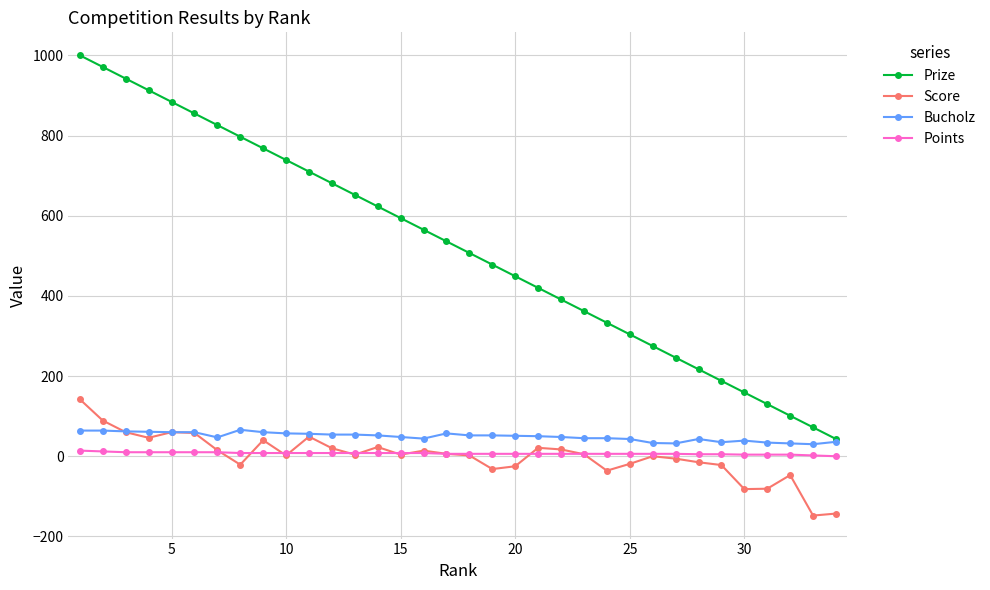

Which series has the largest total across all categories?

Prize